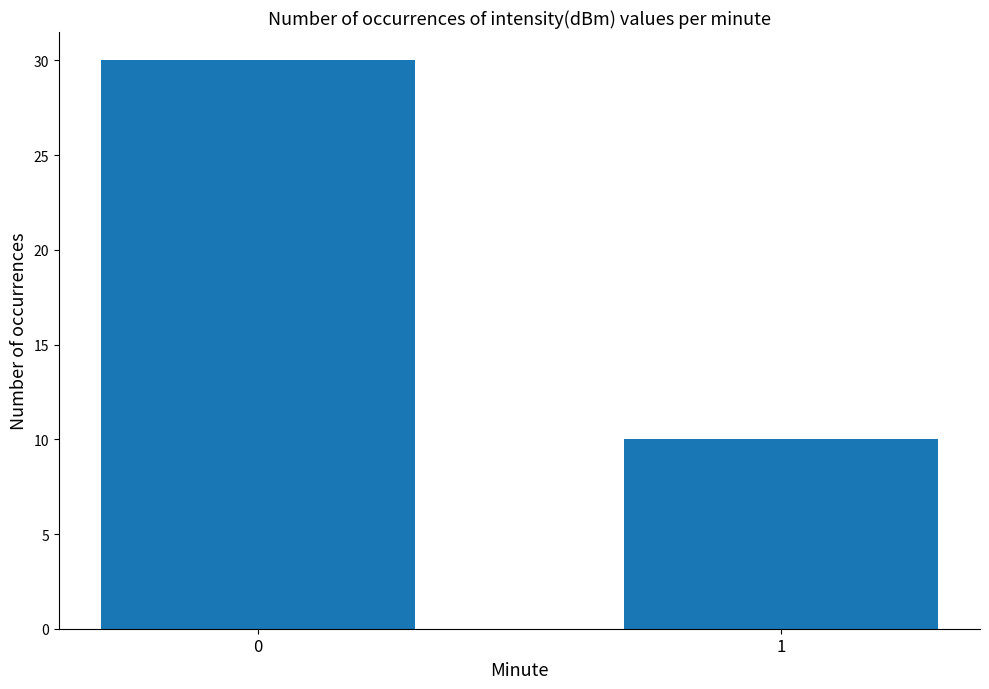

The value at 0 is 48. True or false?

False